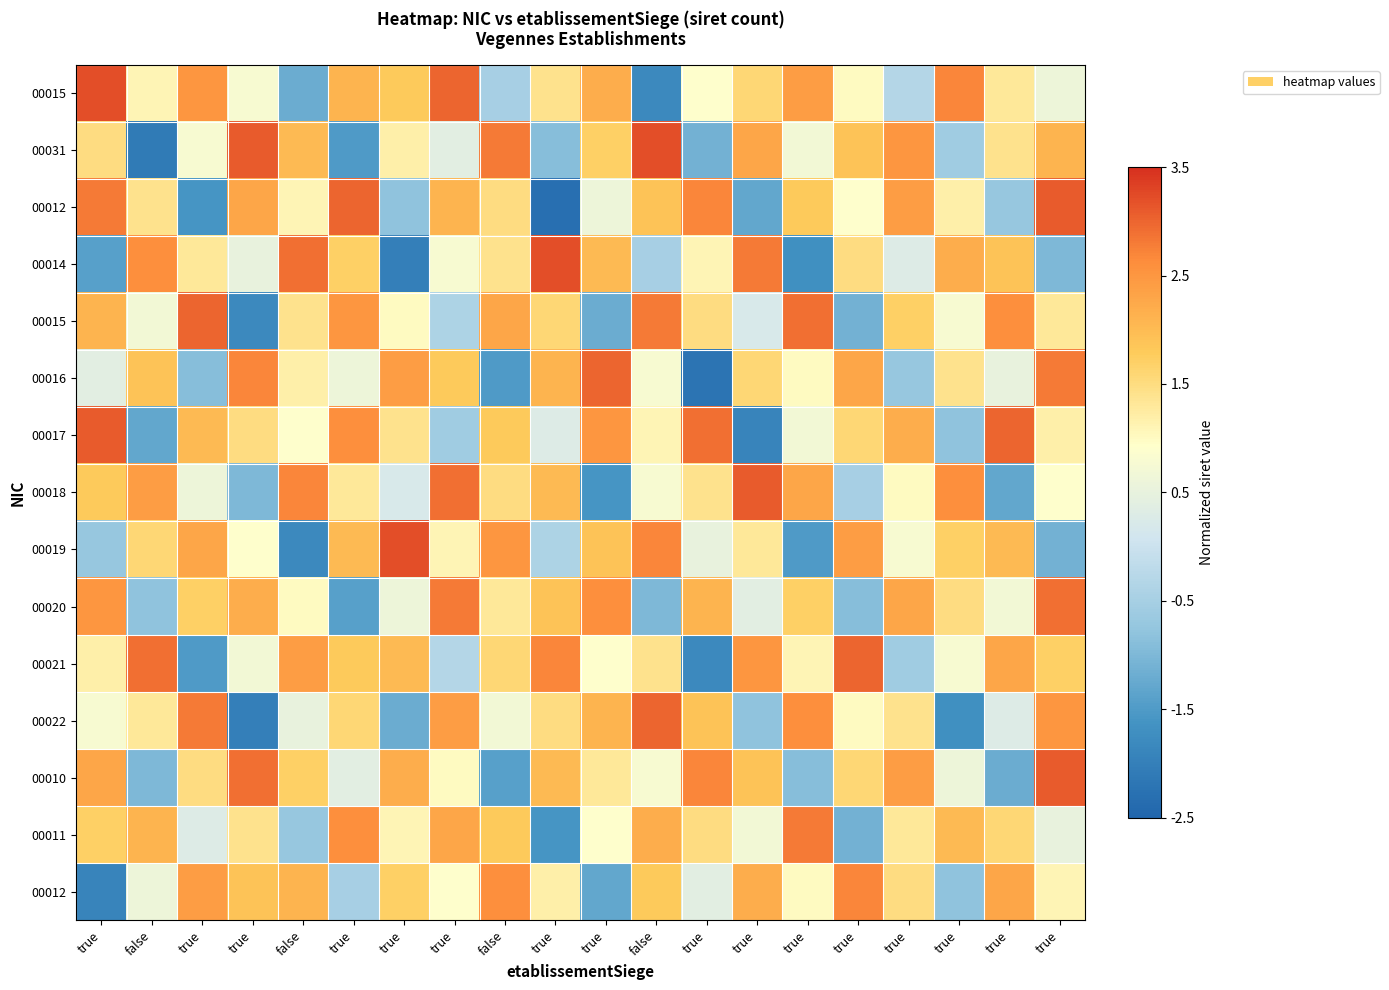

Between false and true, which is larger?

true